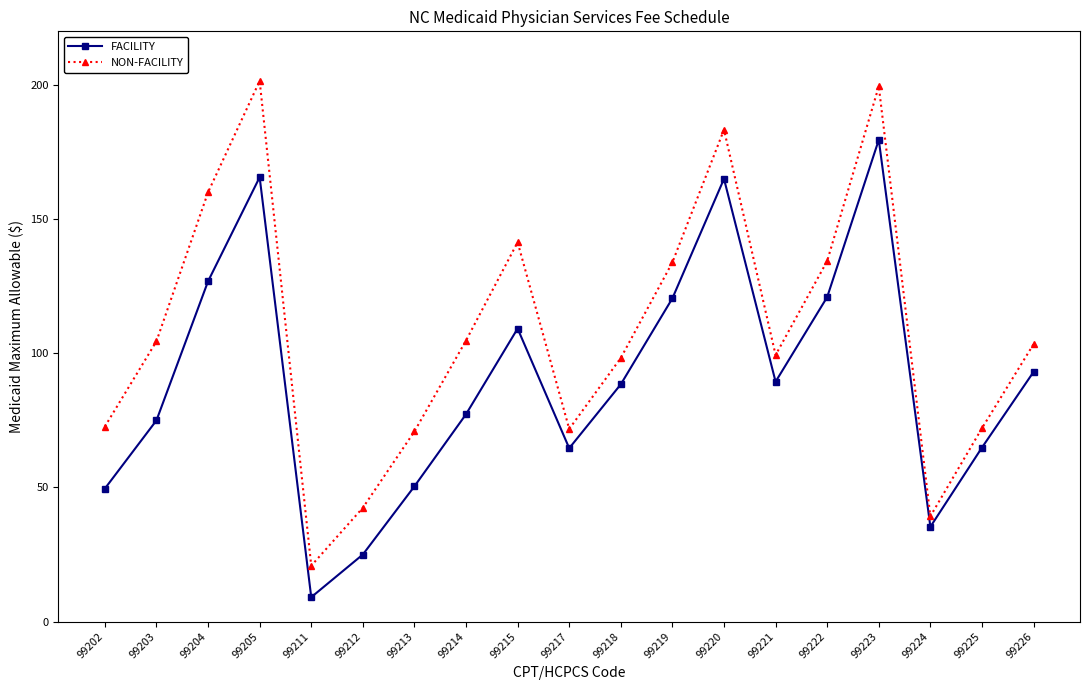

How many data points in FACILITY are less than 88?

9